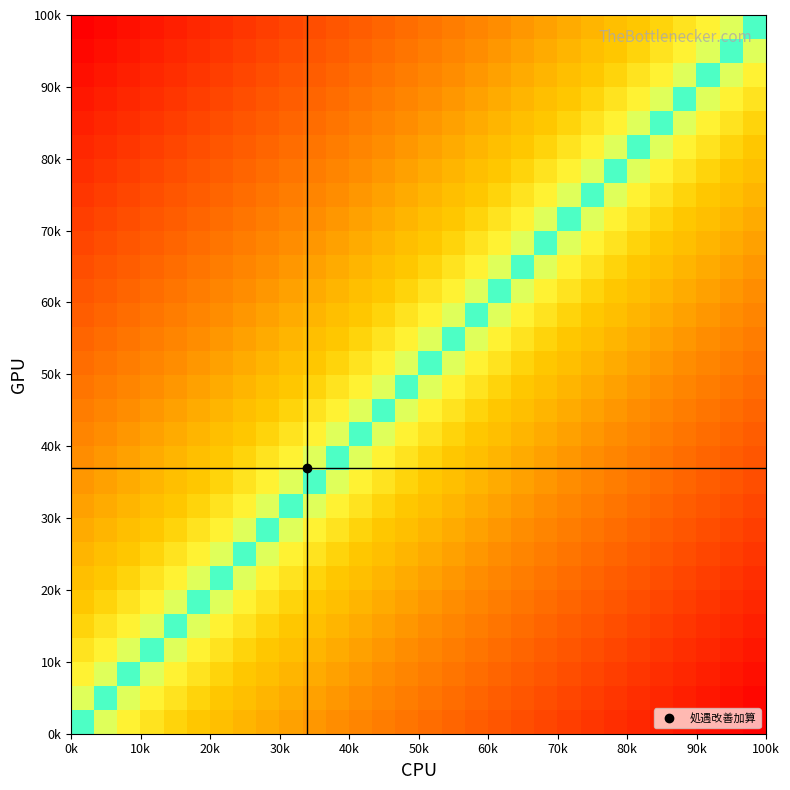

At how many categories does at least one series exceed 0?

30